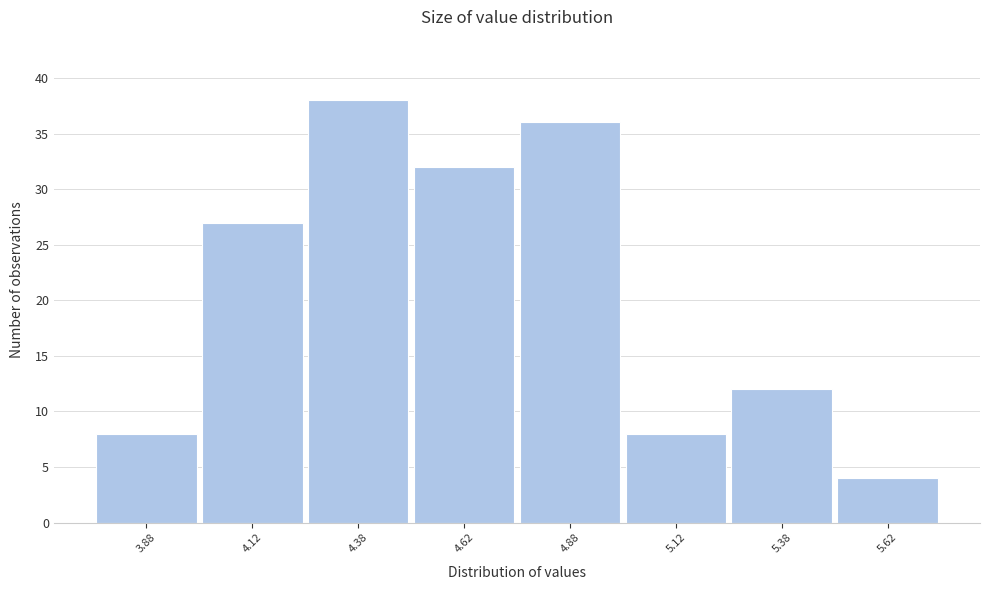

Reading left to right, list every bar in this chart as the range it spans on the x-axis followed by its height. The values are not printed on the chart, so give them approximately, as read against the axis.

3.75 to 4.00: 8
4.00 to 4.25: 27
4.25 to 4.50: 38
4.50 to 4.75: 32
4.75 to 5.00: 36
5.00 to 5.25: 8
5.25 to 5.50: 12
5.50 to 5.75: 4